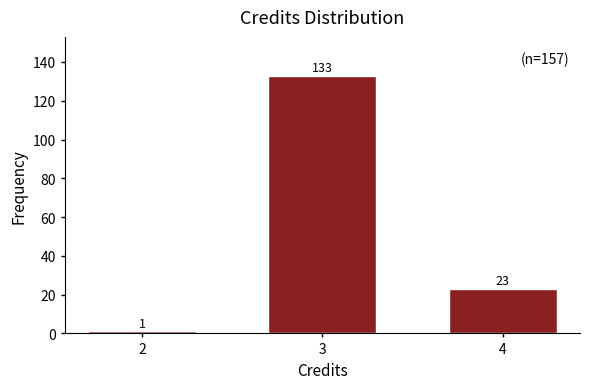

Reading left to right, what are all the values shown in this chart?

2=1	3=133	4=23